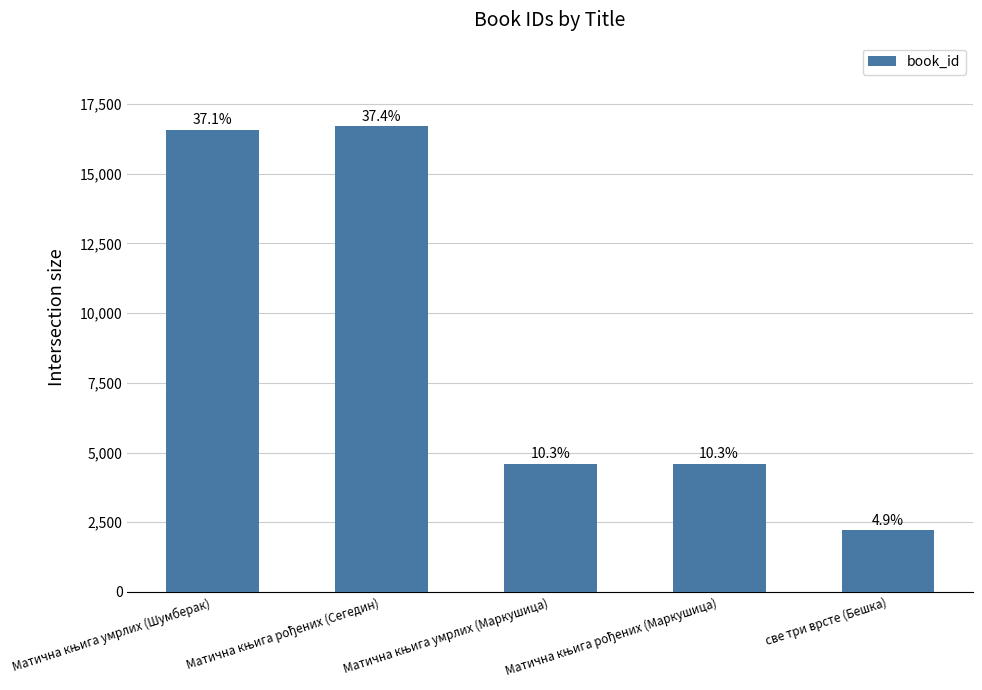

True or false: the data shows 2206 at све три врсте (Бешка).

True